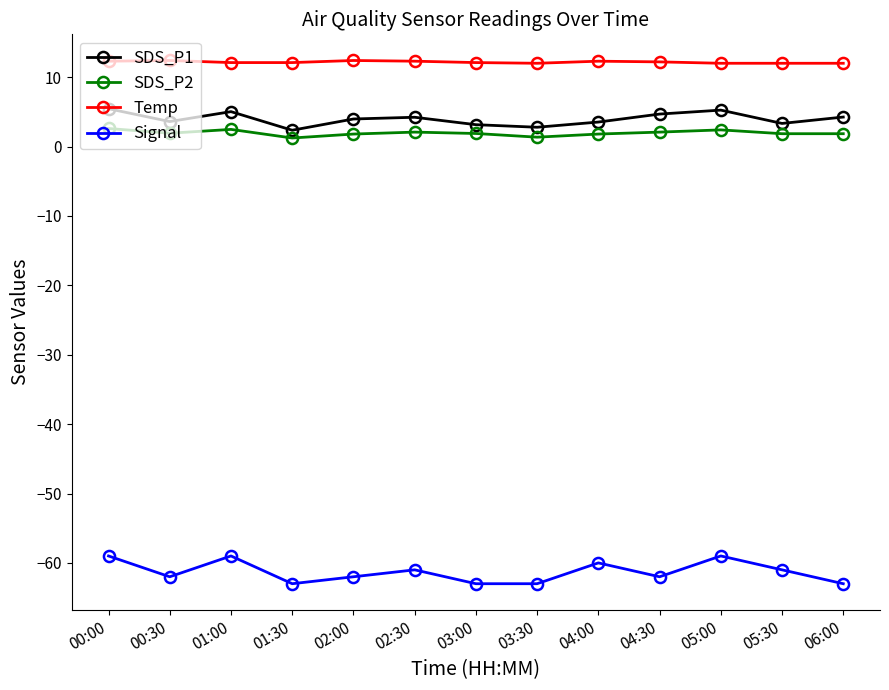

What are all the series names shown in the legend?

SDS_P1, SDS_P2, Temp, Signal